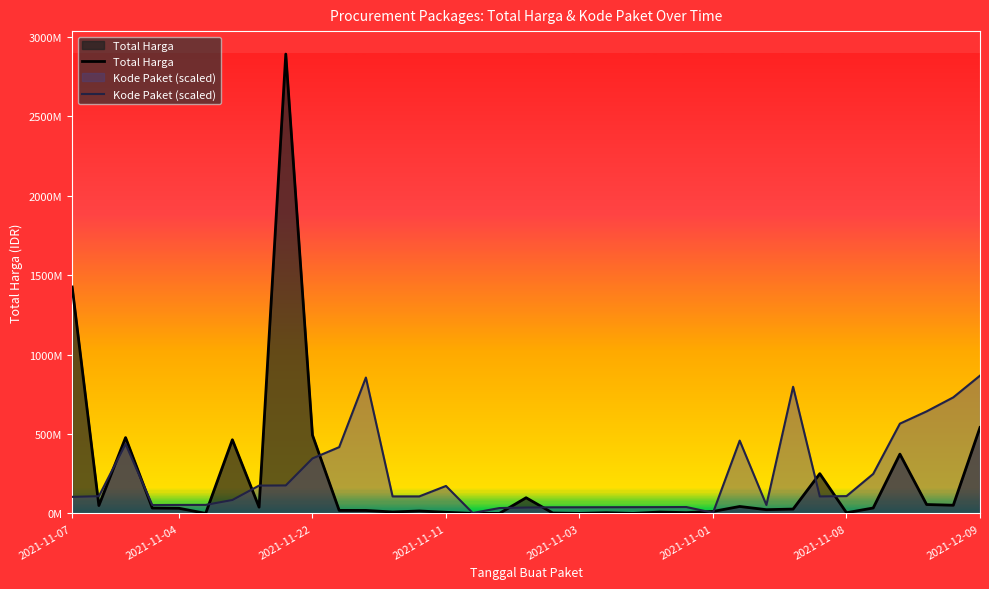

Reading left to right, list all the values displayed in this chart.

Total Harga: 1425867900.0	49730040.0	477600000.0	34000000.0	32441200.0	577875.0	464002100.0	39440000.0	2892122000.0	493000000.0	19175000.0	18900000.0	9180000.0	15513960.0	7401240.0	333600.0	78000.0	98772570.0	2772000.0	265000.0	4672200.0	182000.0	8742500.0	5129000.0	12453900.0	43859200.0	23653000.0	27412000.0	250350000.0	4350000.0	34292000.0	373404000.0	56152800.0	51601000.0	541071000.0
Kode Paket (scaled): 104395392.0	108652375.8	437197203.3	52933049.6	53652889.4	53789410.8	84717701.4	175436136.7	176391786.1	346429124.0	417500896.3	855591693.9	107181668.6	107249929.2	173078040.7	2879359.3	33813855.5	37214478.1	38561075.1	38759651.6	39094749.4	39405025.2	39696684.5	40354469.1	4188723.2	458550383.1	53373641.2	797508066.2	106970681.0	109092967.4	248915649.0	565328693.2	642525309.5	730904265.3	867636600.0